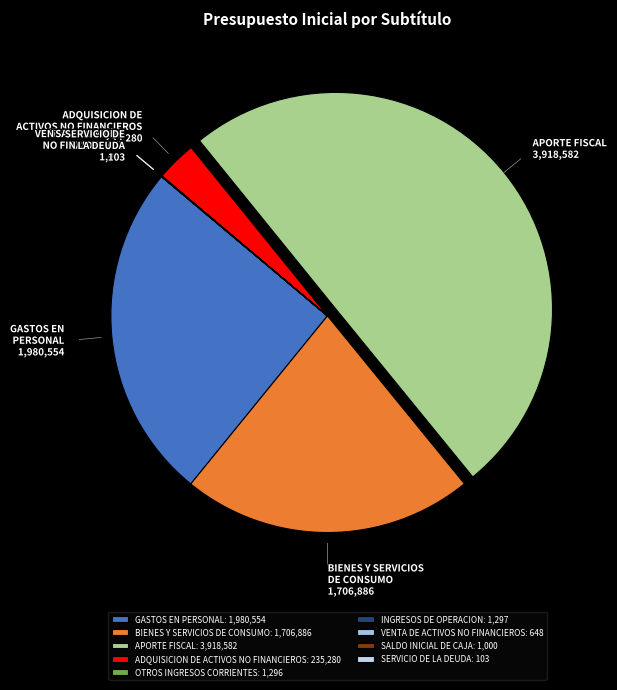

Is there any slice that represents more than half of the pie?

No